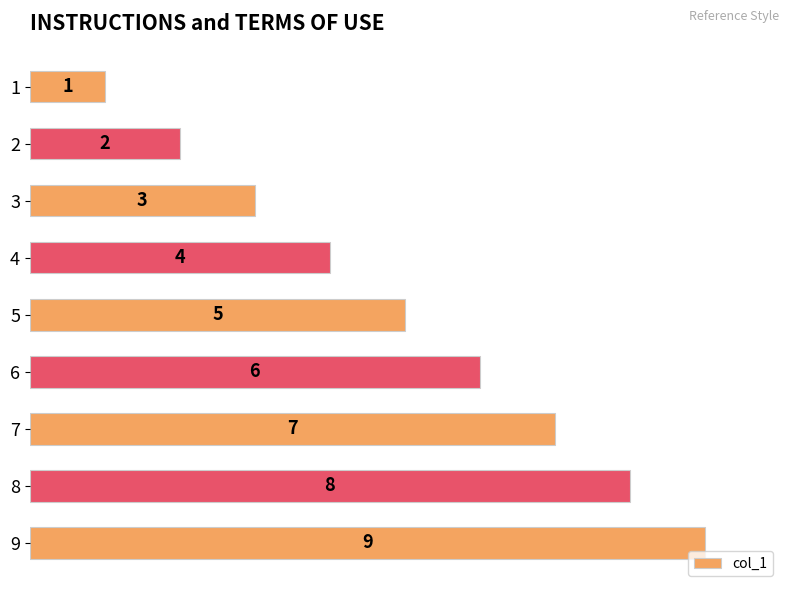

How many data points does each series have?

9